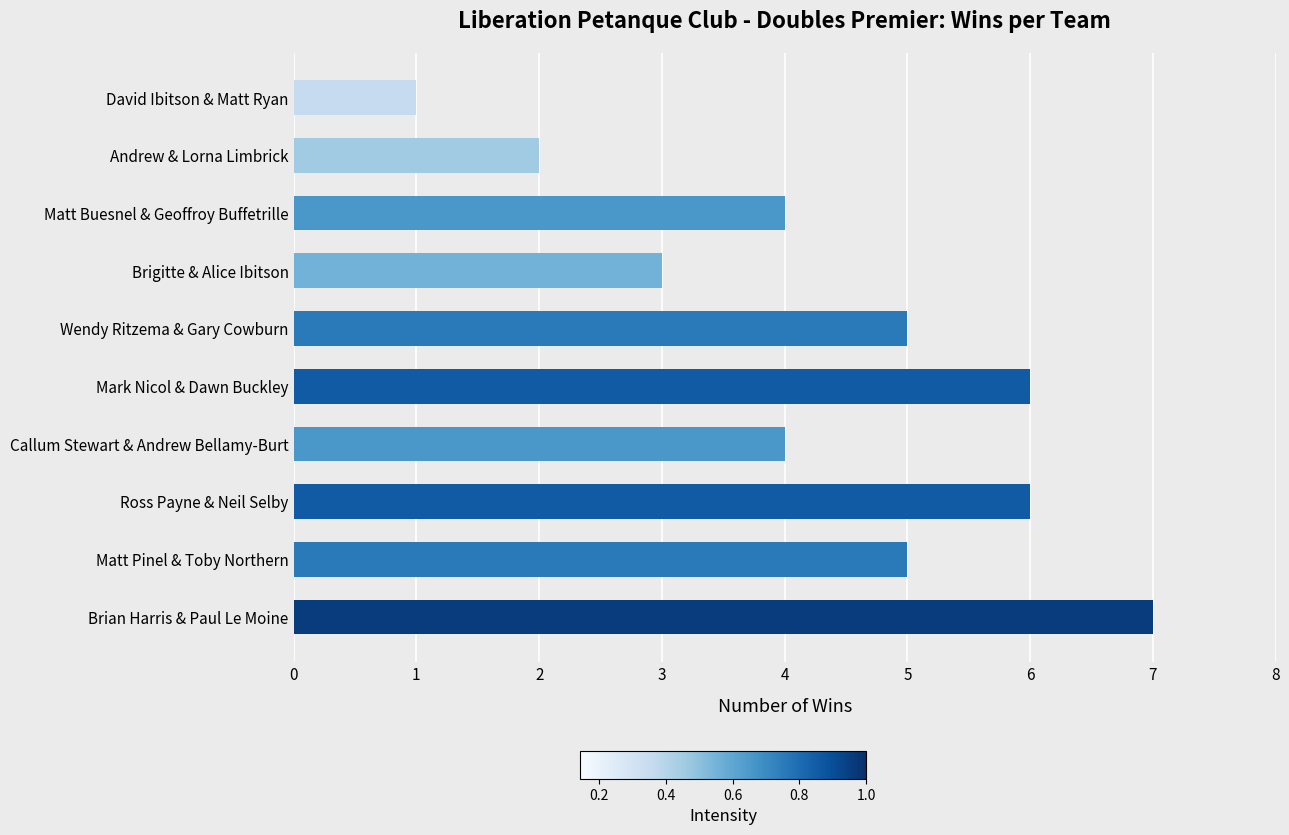

Count the number of data series in this chart.

1